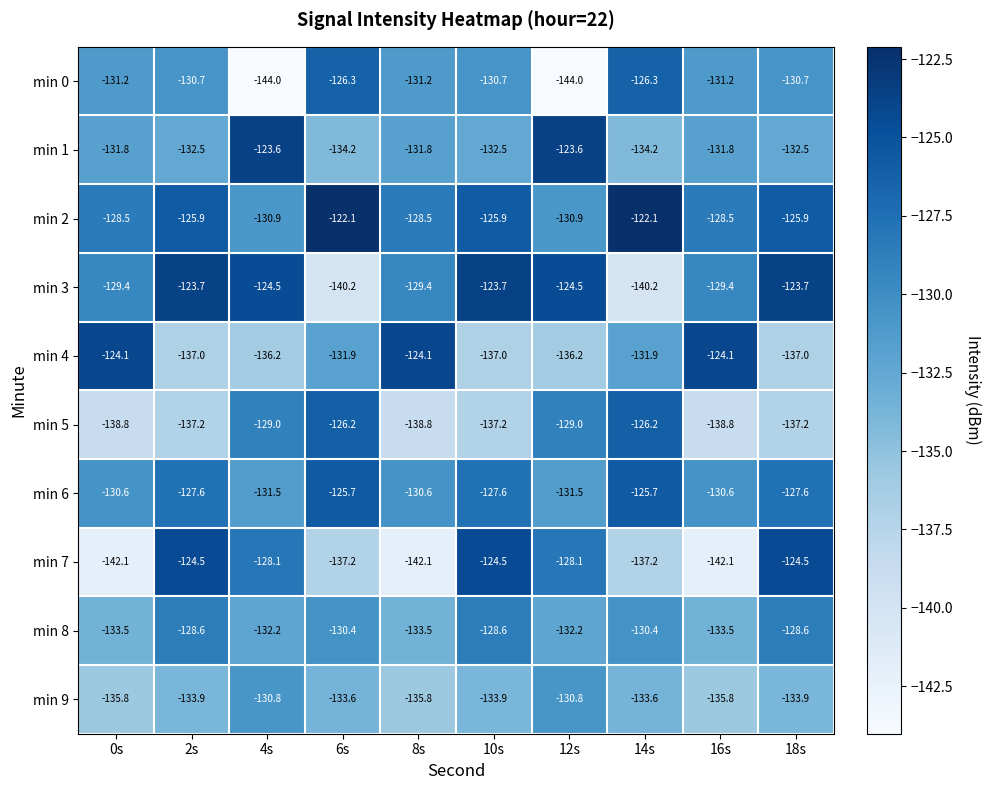

What is the lowest value of the min 3 series?

-140.2